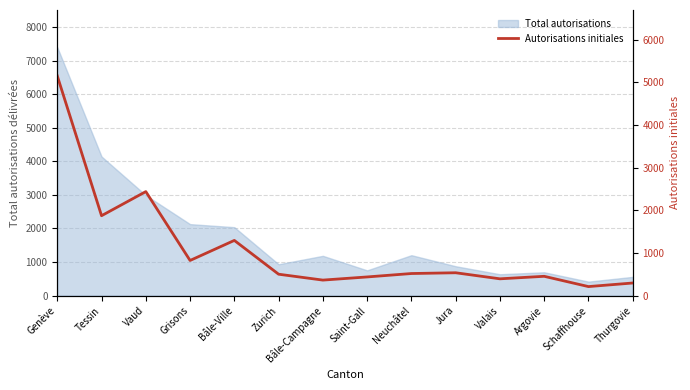

What is the change in value from Tessin to Thurgovie?

-1577